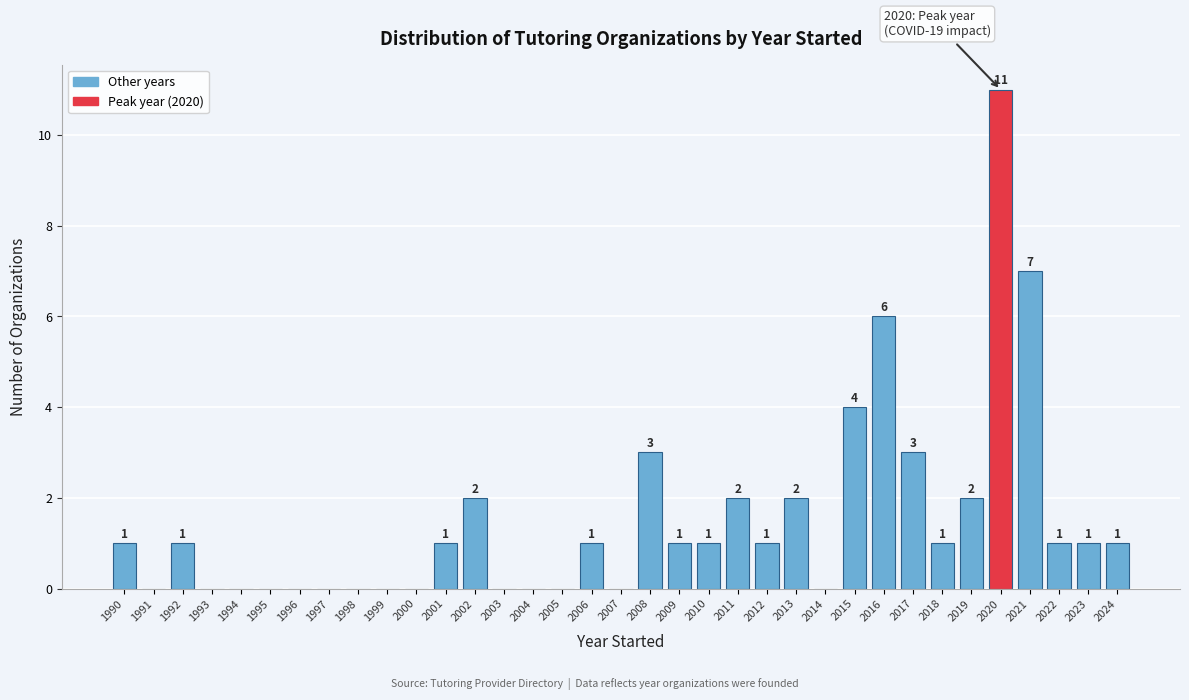

Over which range of the x-axis is the bar tallest?

2019.5 to 2020.5